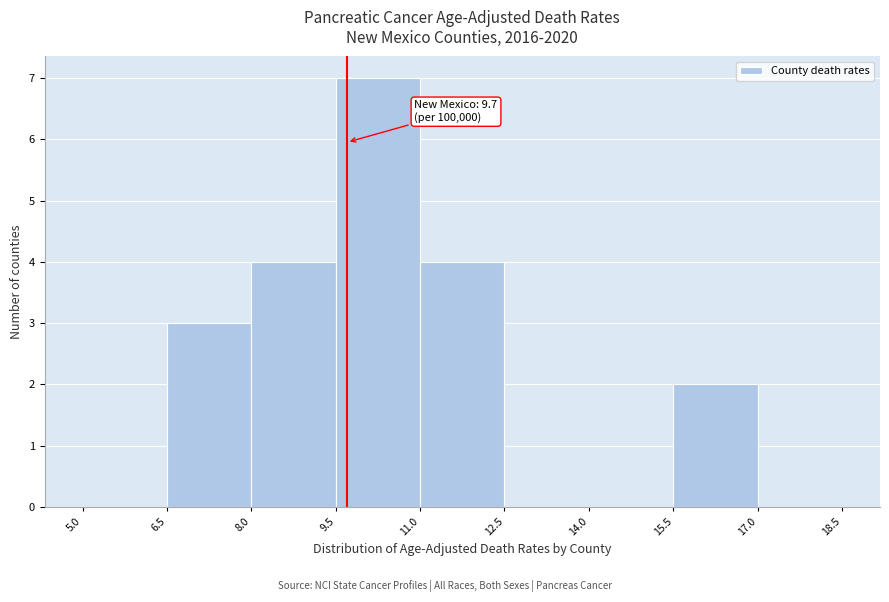

Over which range of the x-axis is the bar tallest?

9.5 to 11.0